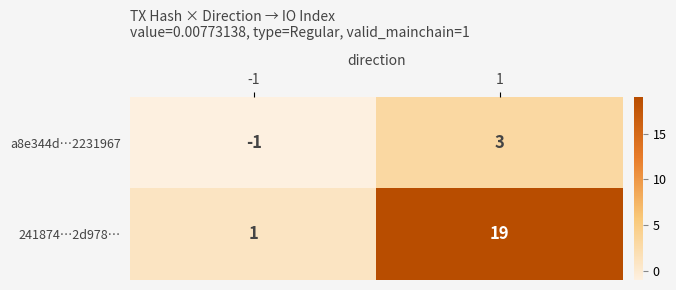

The 241874…2d978… series shows 0 at -1. True or false?

False